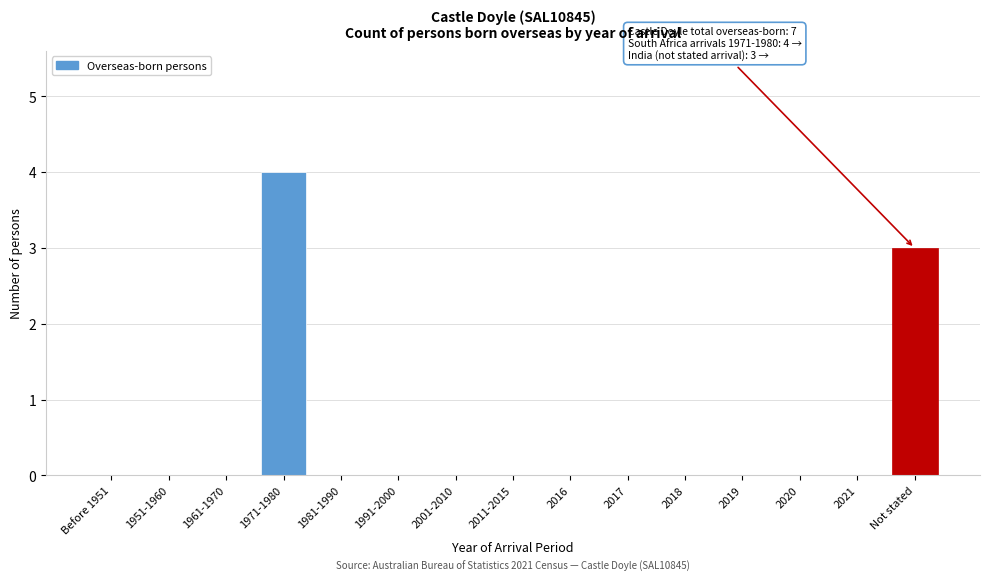

Reading right to left, what are all the values shown in this chart?

Not stated=3	2021=0	2020=0	2019=0	2018=0	2017=0	2016=0	2011-2015=0	2001-2010=0	1991-2000=0	1981-1990=0	1971-1980=4	1961-1970=0	1951-1960=0	Before 1951=0